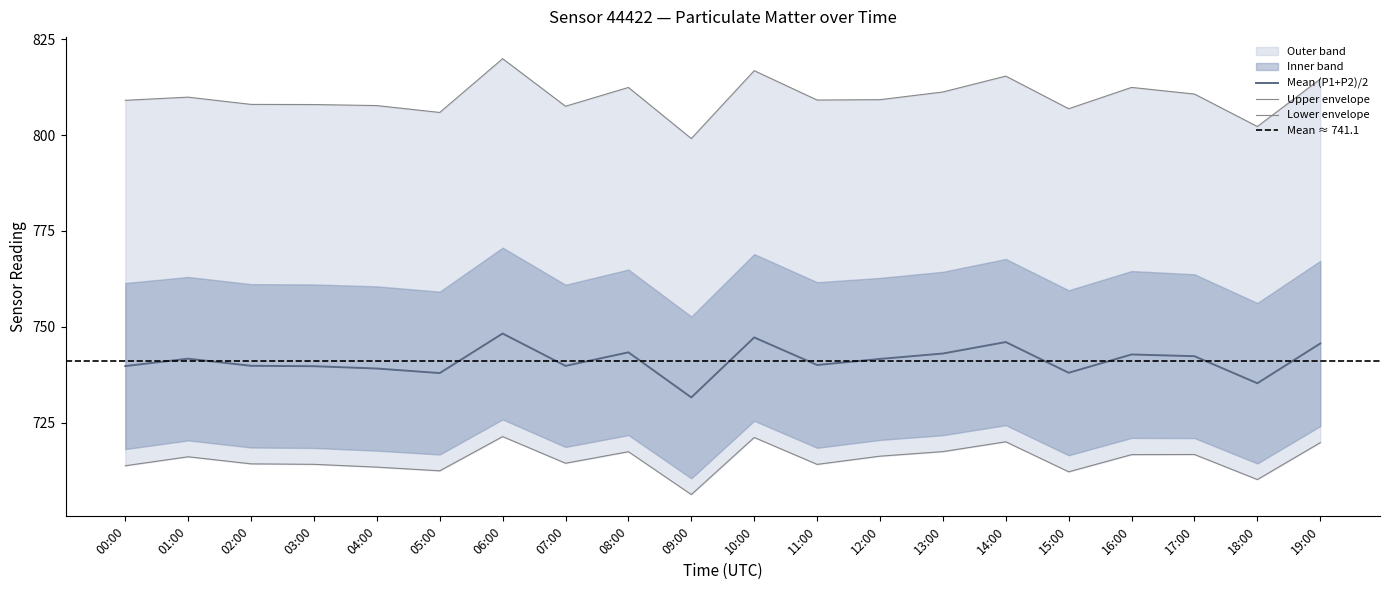

At which label does P2 first exceed 716?

01:00